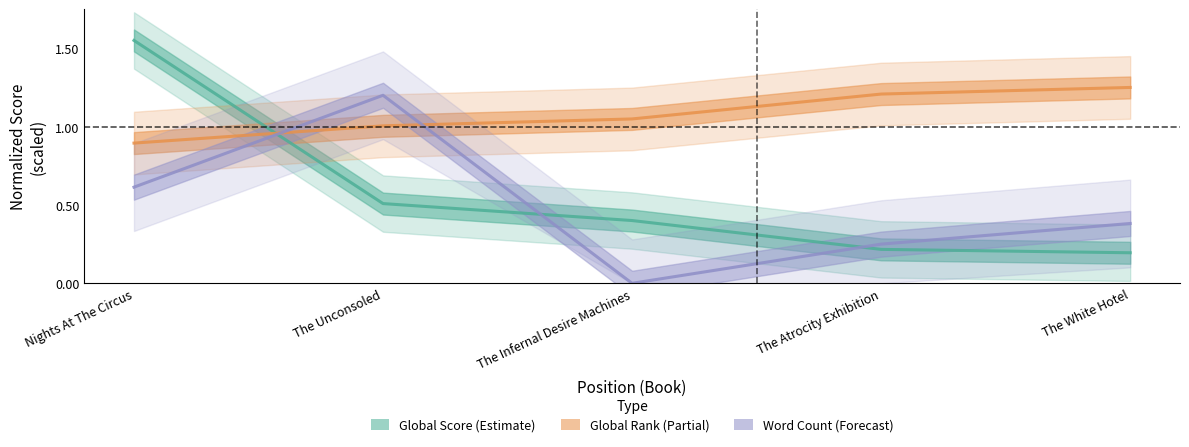

How many lines are shown in the chart?

3